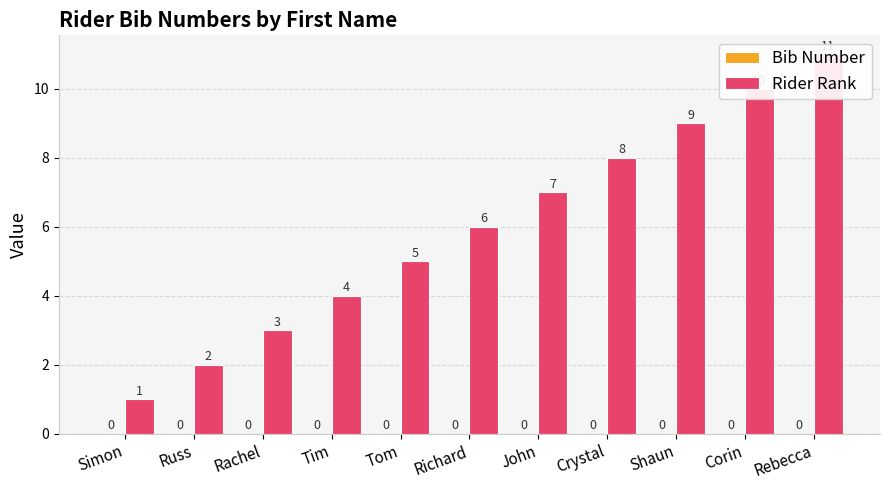

Where does the Rider Rank series first go above 6?

John